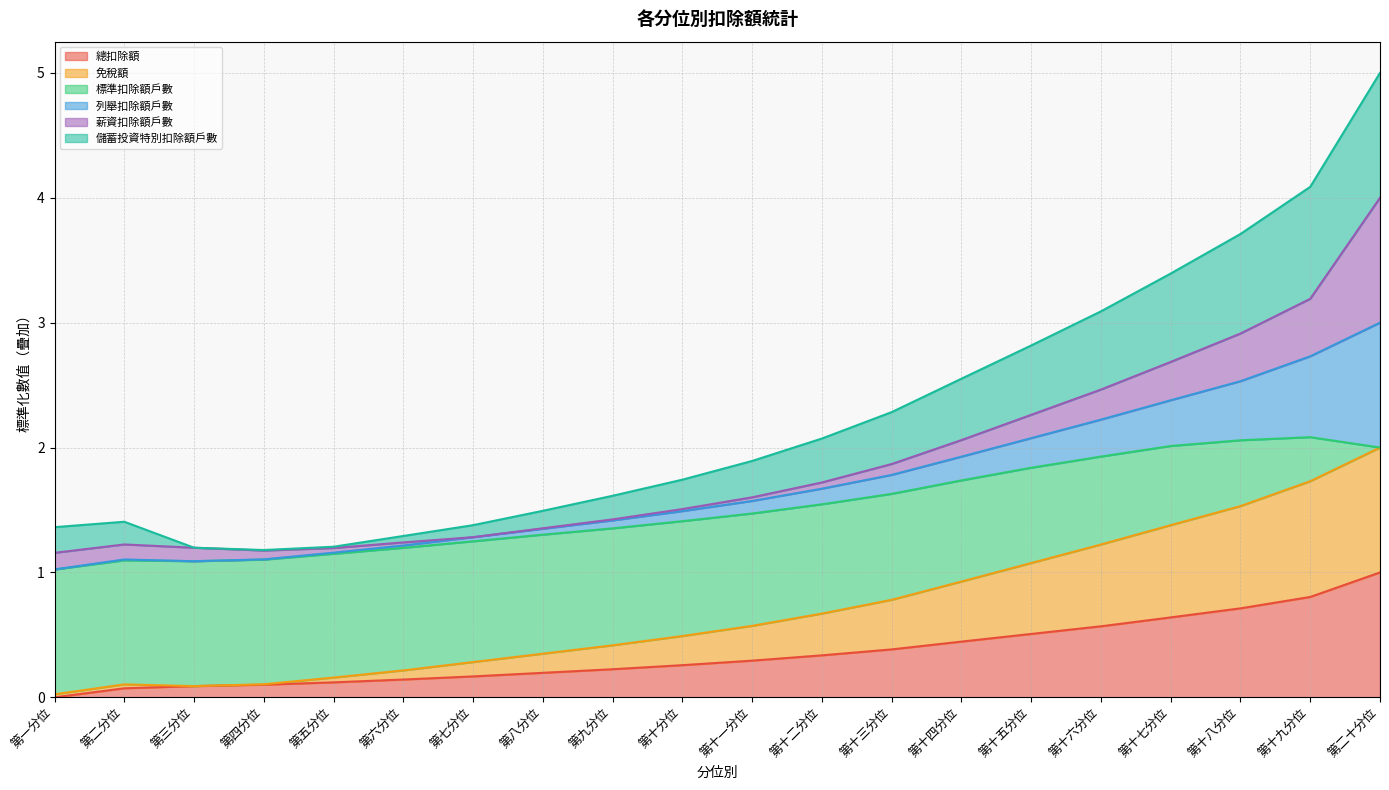

The 總扣除額 series shows 0.2 at 第十八分位. True or false?

False